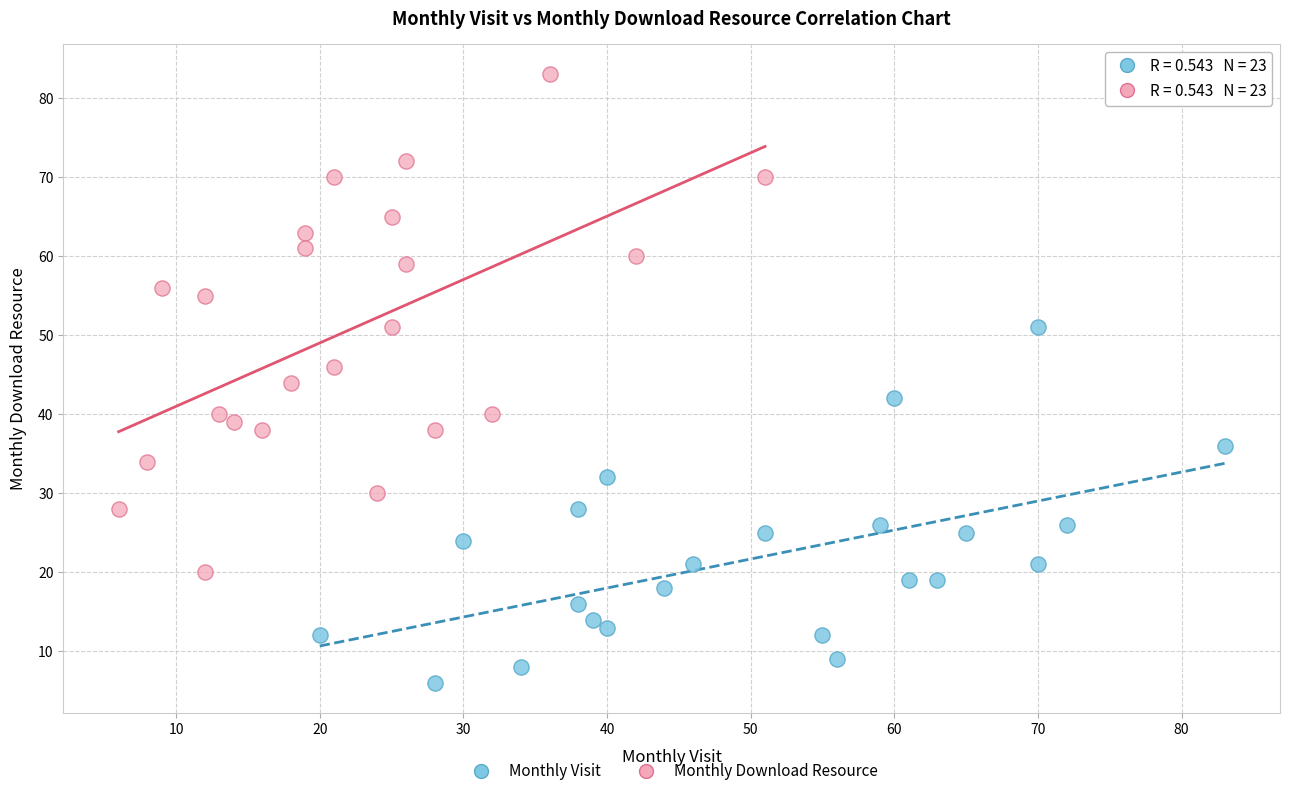

Which series has the largest Y range (max minus min)?

Monthly Download Resource